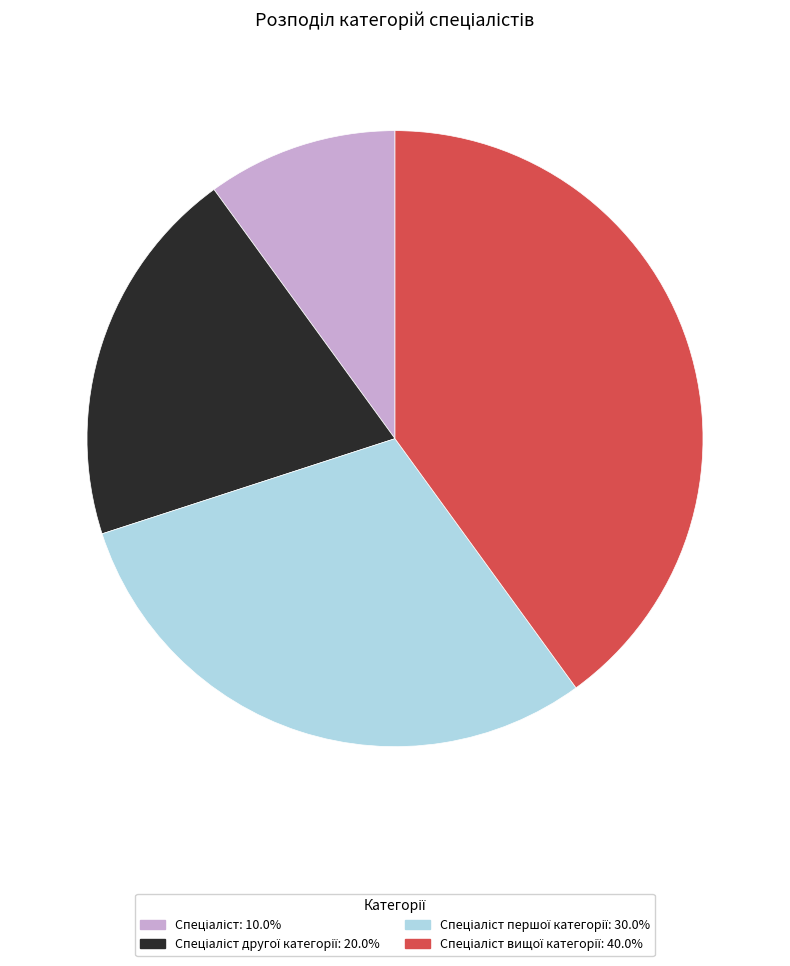

Does any single category account for the majority?

No